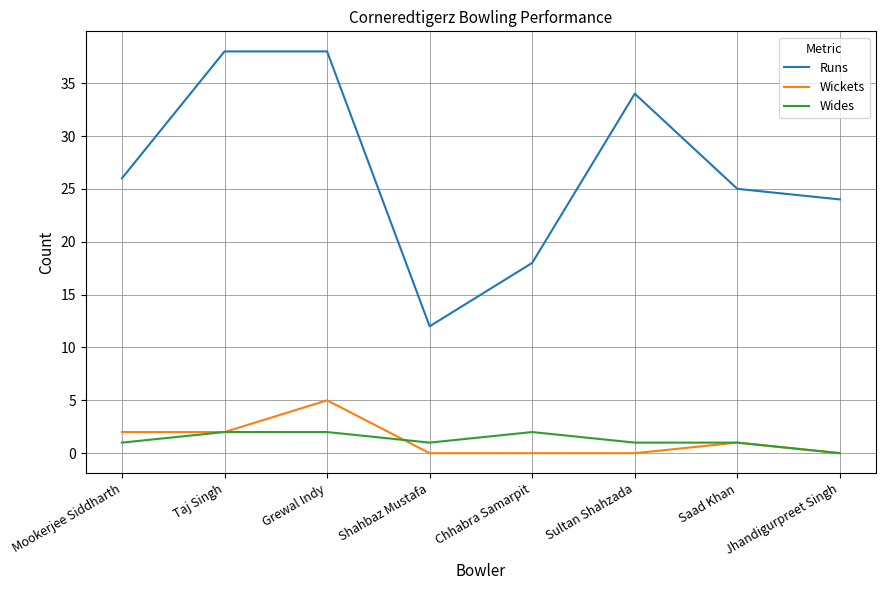

True or false: Wides has a value of 1 at Mookerjee Siddharth.

True